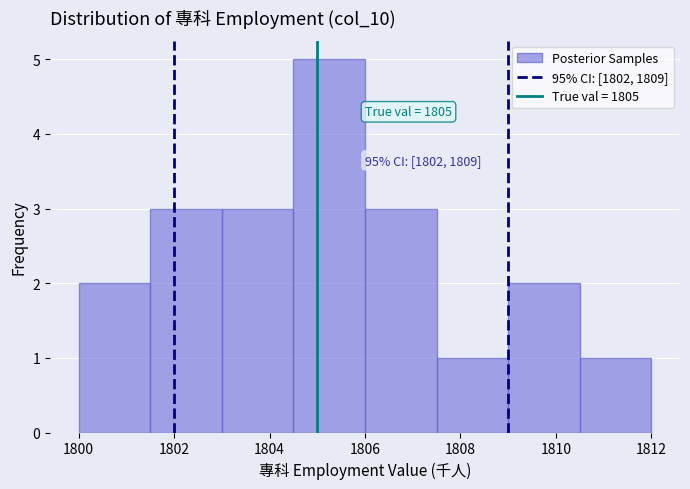

Over which range of the x-axis is the bar tallest?

1804.5 to 1806.0